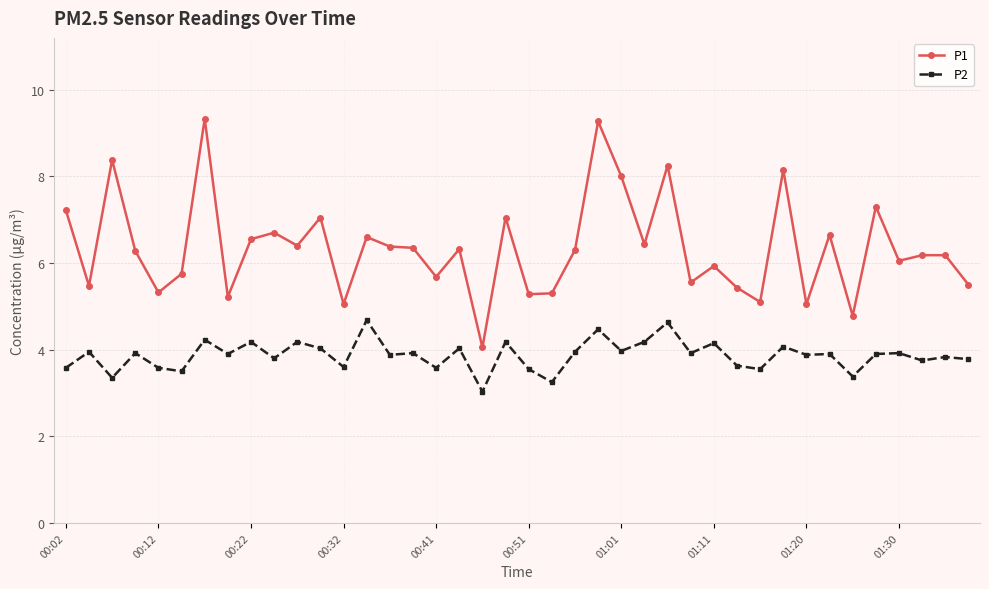

Which series has the widest spread of values?

P1